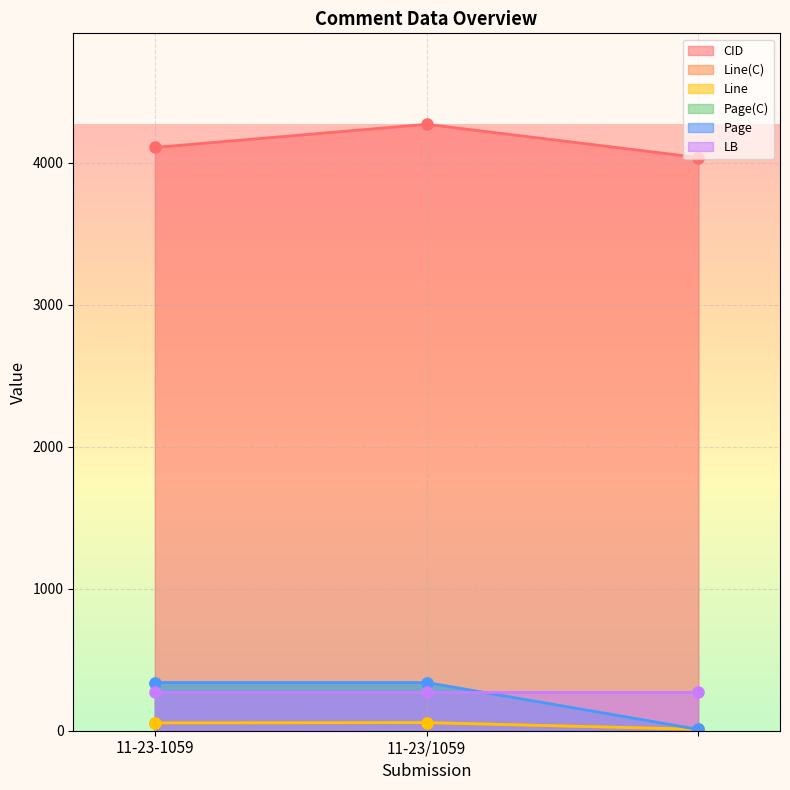

Is it true that Page equals 9 at ?

True